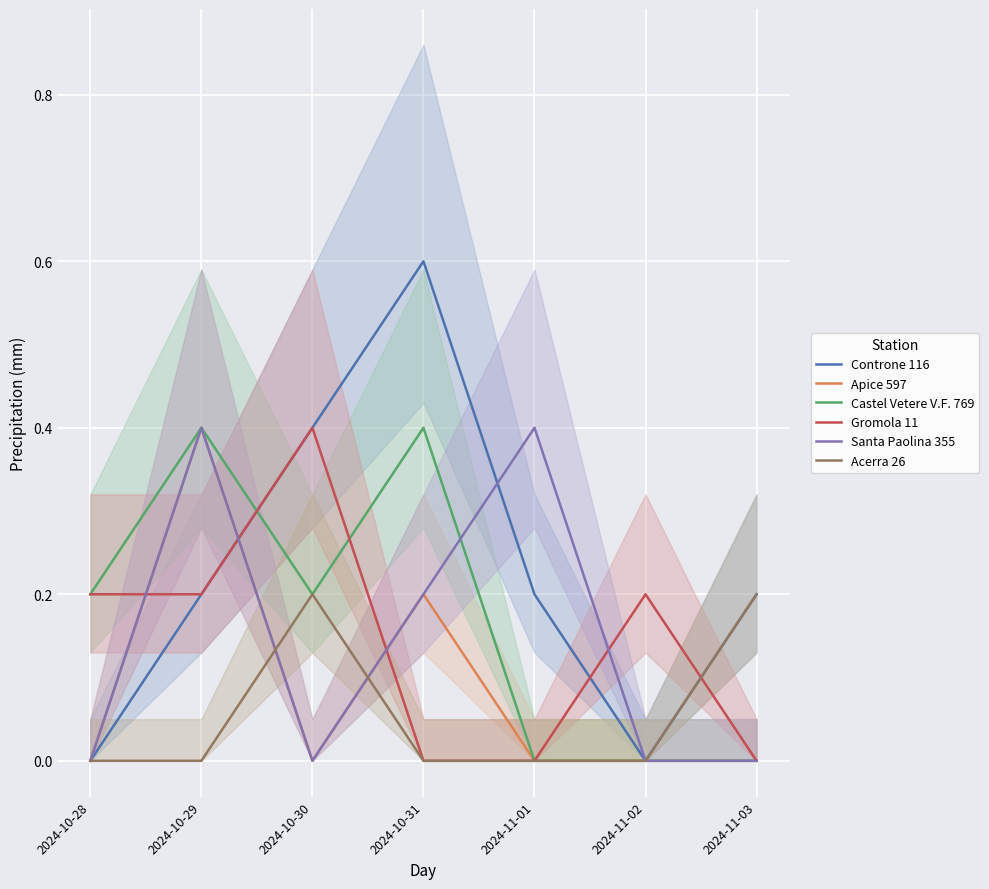

Where is the first local maximum for Santa Paolina 355?

2024-10-29